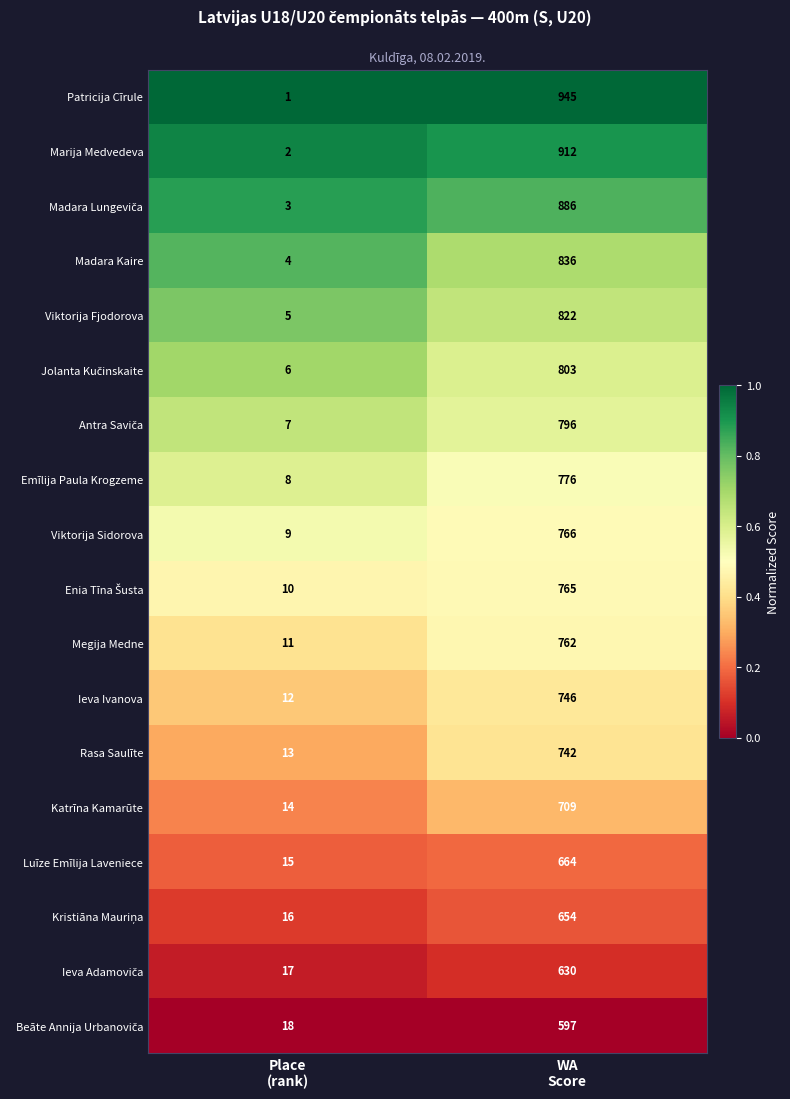

Which series has the widest spread of values?

Patricija Cīrule